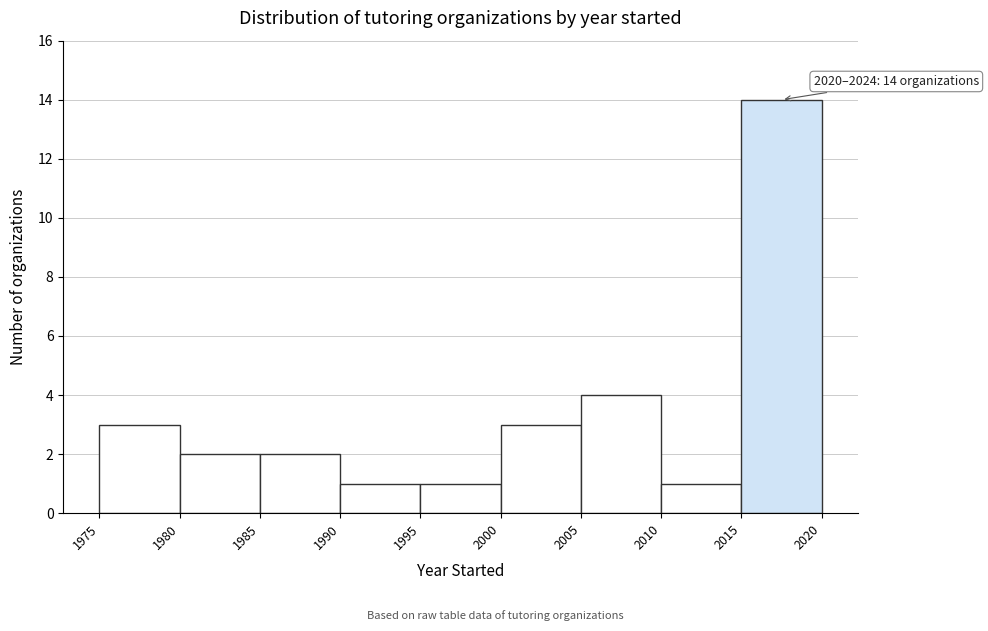

Over which range of the x-axis is the bar tallest?

2015 to 2020